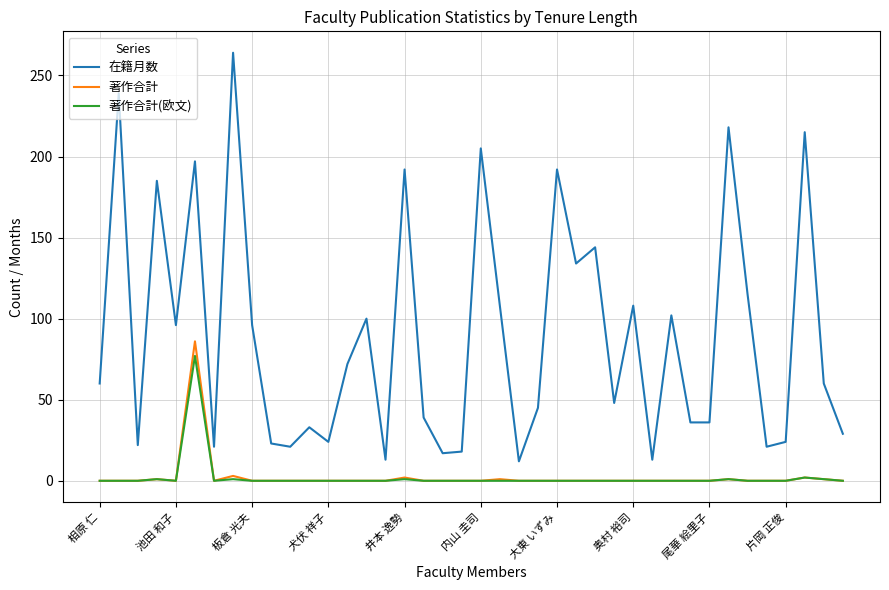

What is the maximum value for 著作合計?

86